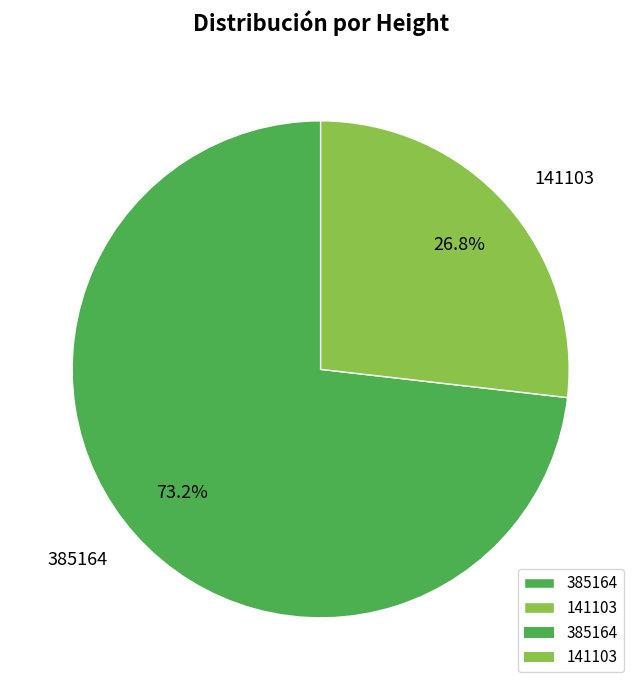

To the nearest percent, what percentage of the pie is 141103?

27%